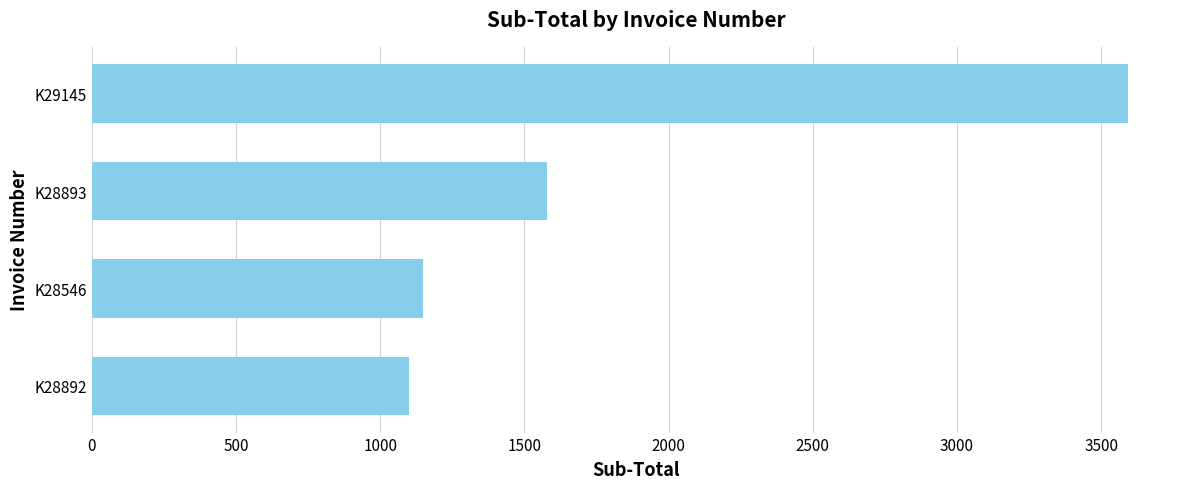

What is the sum of all values?

7421.7